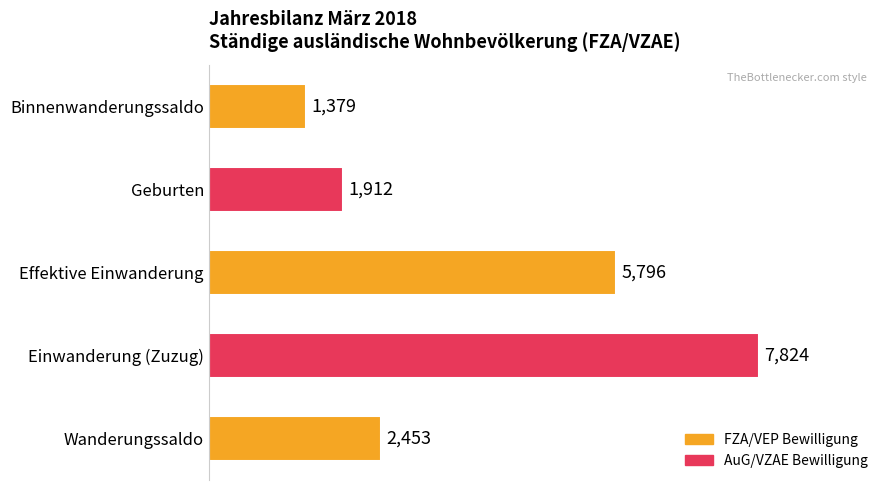

Read the value at Effektive Einwanderung.

5796